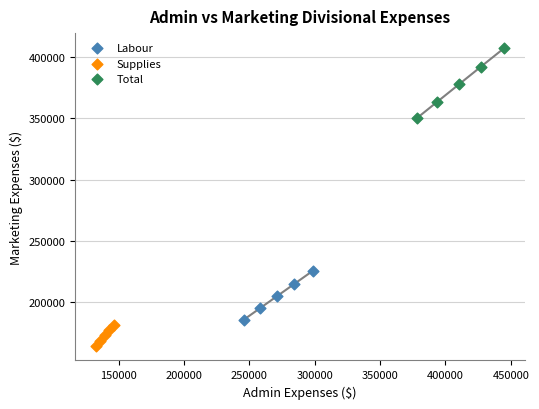

Which series has the widest spread of Y values?

Total